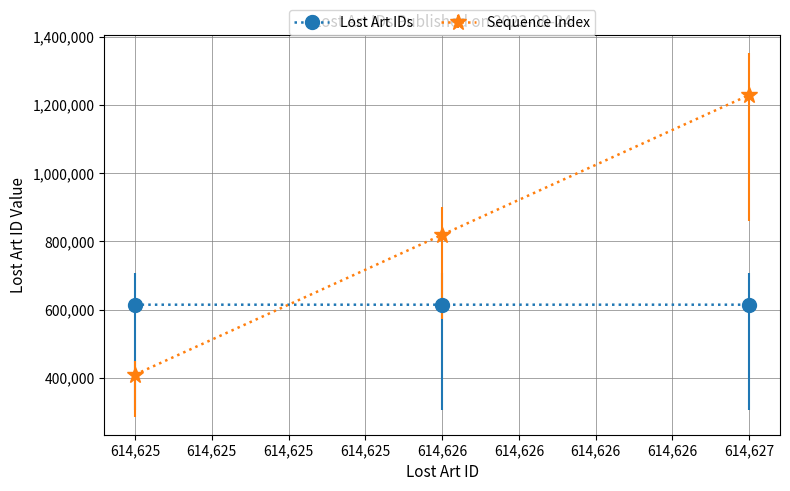

The value of Lost Art IDs at 614,625 is 912152. True or false?

False